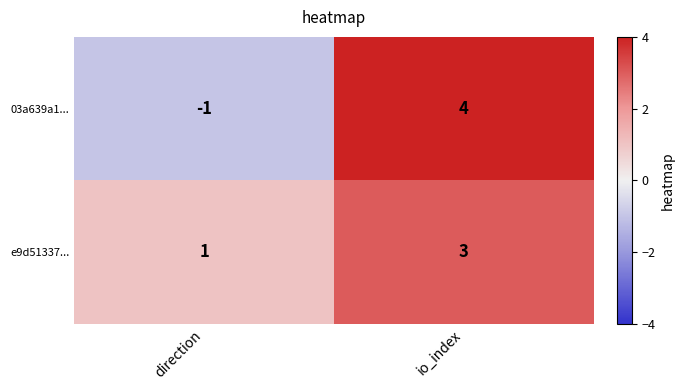

What is the sum of all e9d51337... values?

4